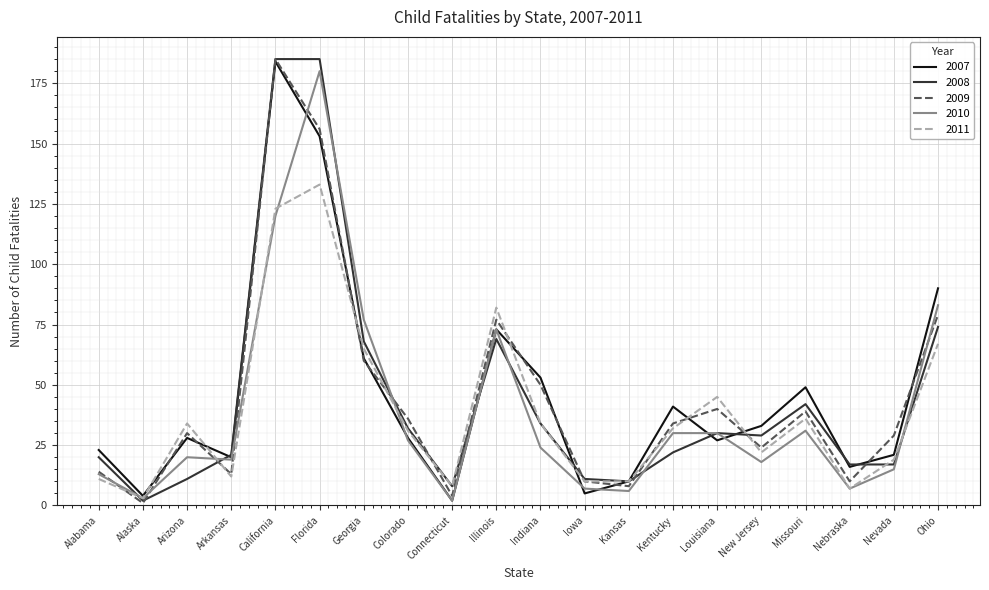

What is the spread (max minus min) of values at Florida?

52